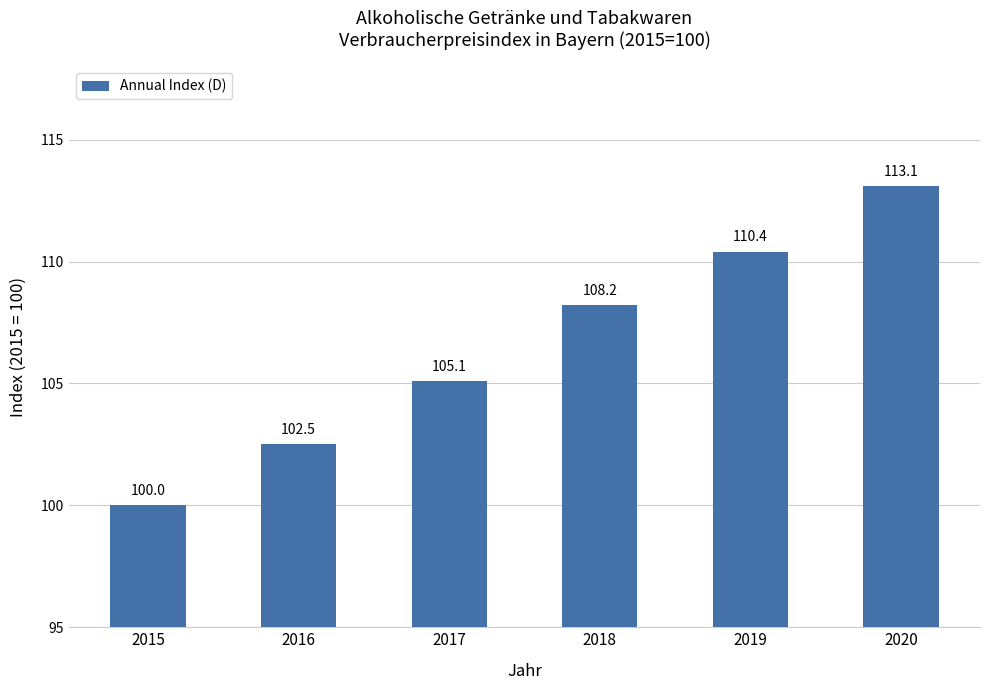

Reading left to right, what are all the values shown in this chart?

100.0	102.5	105.1	108.2	110.4	113.1